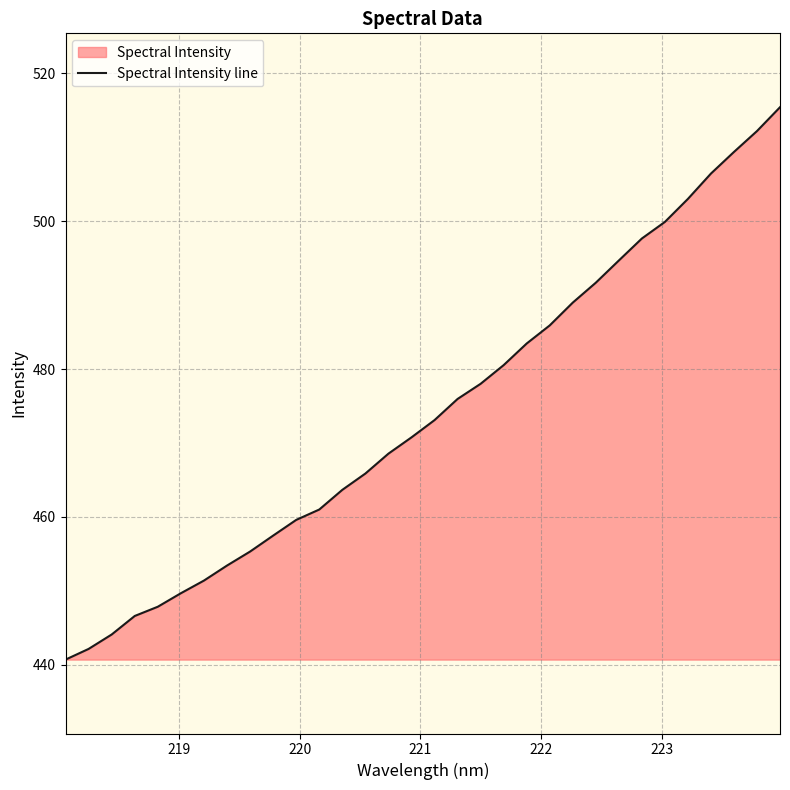

Reading left to right, list all the values displayed in this chart.

440.7	442.1	444.1	446.6	447.8	449.7	451.4	453.4	455.3	457.5	459.6	461.0	463.6	465.9	468.5	470.7	473.1	475.9	478.0	480.5	483.5	485.9	489.0	491.7	494.7	497.7	499.9	503.0	506.5	509.4	512.2	515.4